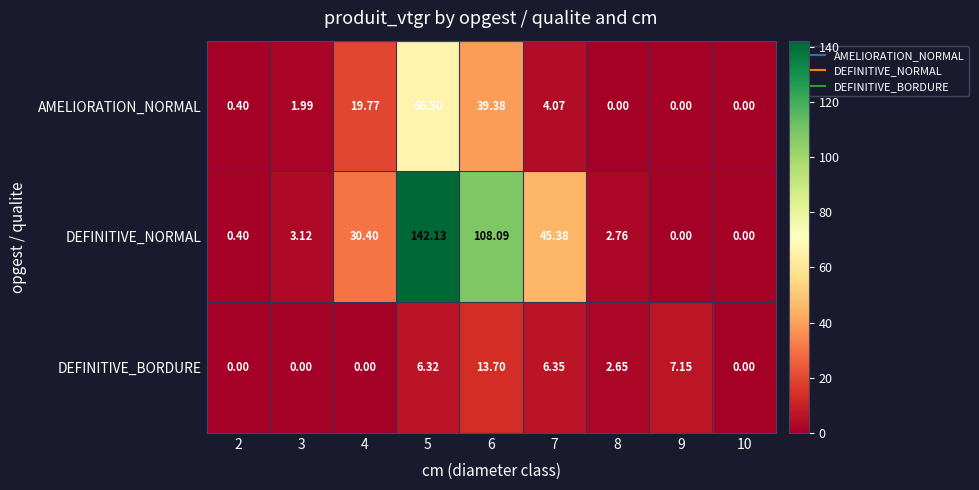

How many data points does each series have?

9